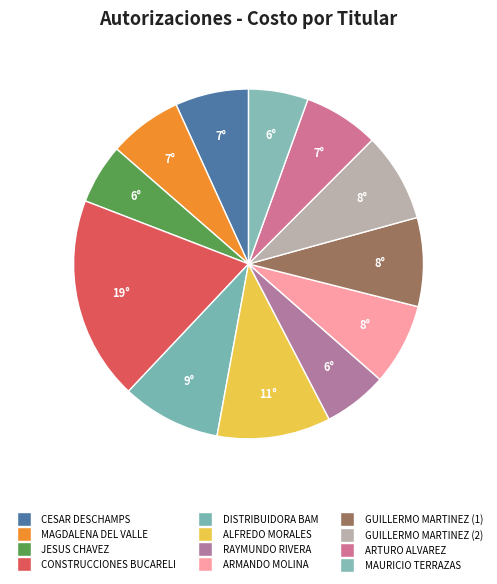

True or false: ALFREDO MORALES accounts for 24% of the total.

False